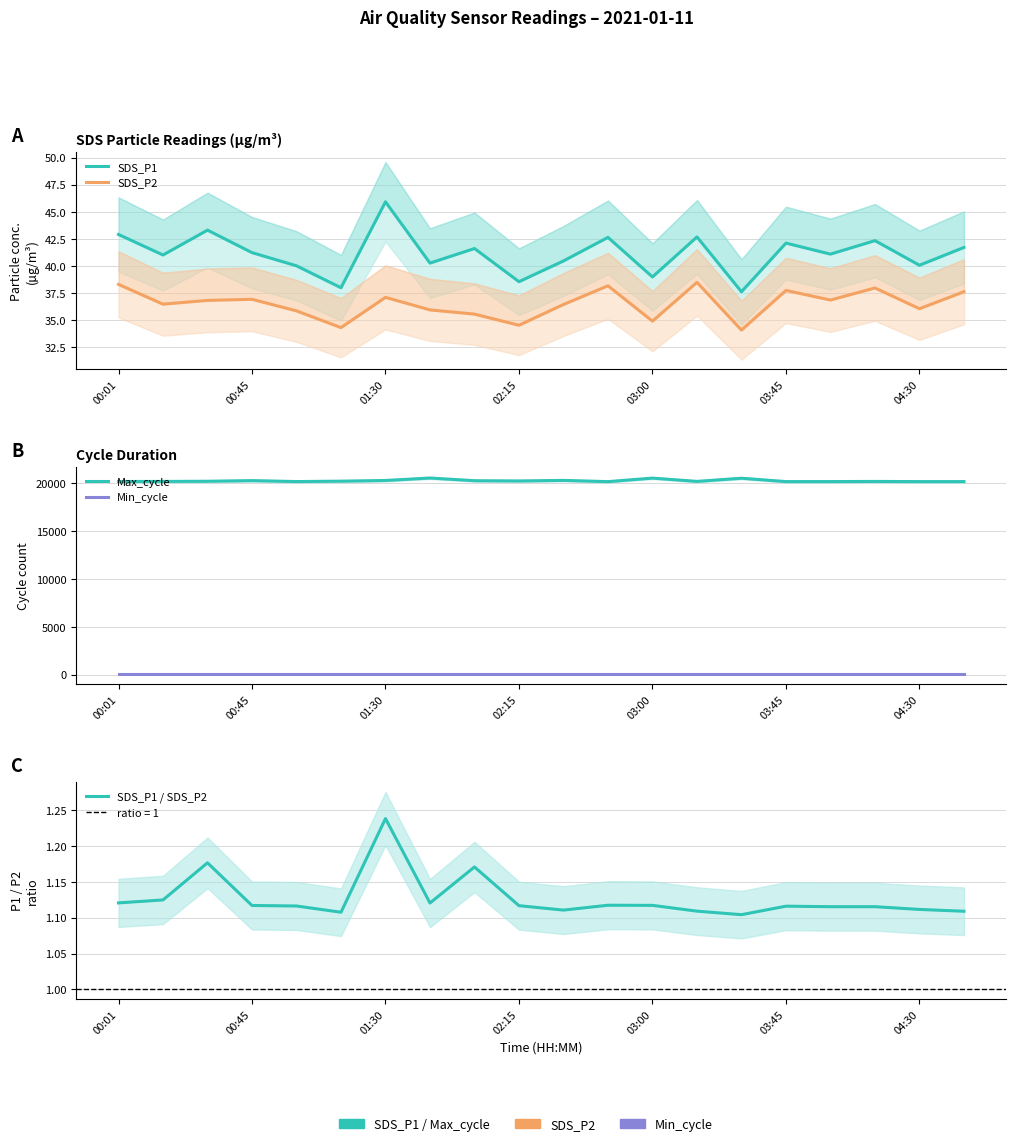

Reading right to left, what are all the values shown in this chart?

SDS_P1: 41.7	40.0	42.3	41.1	42.1	37.6	42.7	39.0	42.6	40.5	38.5	41.6	40.2	45.9	38.0	40.0	41.2	43.3	41.0	42.9
SDS_P2: 37.6	36.0	38.0	36.8	37.7	34.0	38.5	34.9	38.1	36.4	34.5	35.5	35.9	37.1	34.3	35.8	36.9	36.8	36.5	38.3
Max_cycle: 20191.0	20191.0	20207.0	20194.0	20191.0	20542.0	20213.0	20555.0	20187.0	20317.0	20256.0	20283.0	20565.0	20306.0	20236.0	20195.0	20293.0	20226.0	20209.0	20199.0
Min_cycle: 28.0	28.0	28.0	28.0	28.0	28.0	28.0	28.0	28.0	28.0	28.0	28.0	28.0	28.0	28.0	28.0	28.0	28.0	28.0	28.0
SDS_P1 / SDS_P2: 1.1	1.1	1.1	1.1	1.1	1.1	1.1	1.1	1.1	1.1	1.1	1.2	1.1	1.2	1.1	1.1	1.1	1.2	1.1	1.1